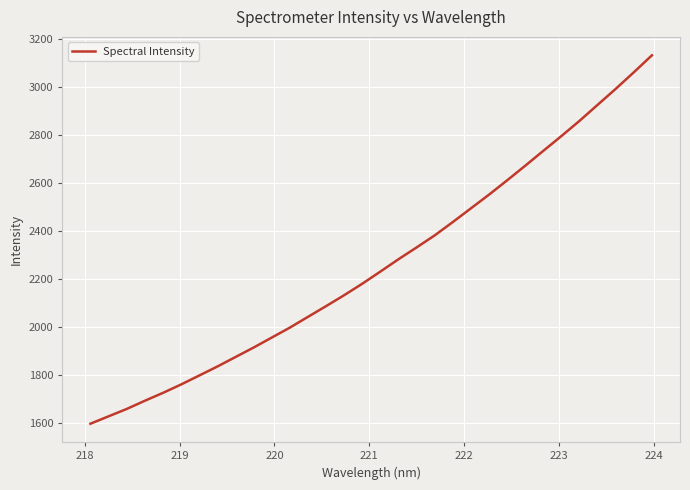

What is the difference between the maximum and minimum values?

1535.5